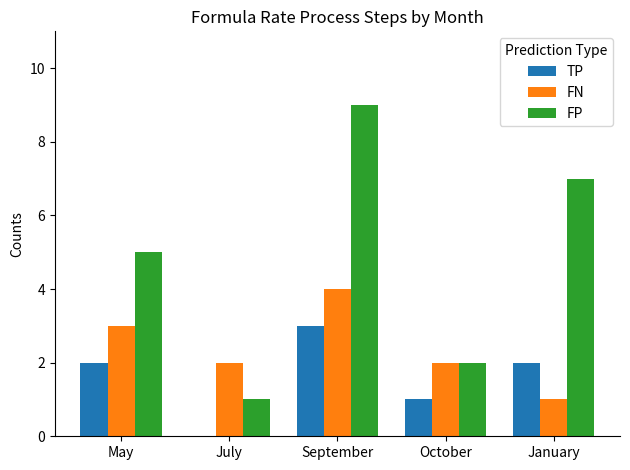

Is it true that TP equals 2 at January?

True